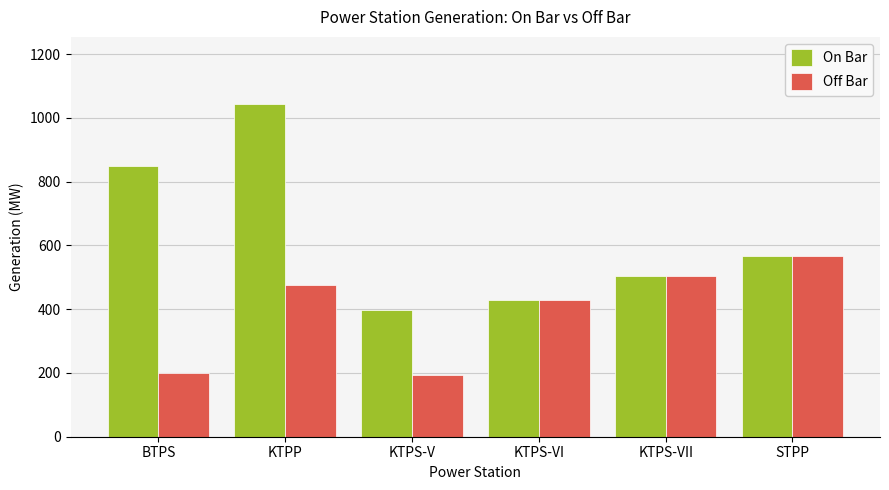

Which series has the largest total across all categories?

On Bar